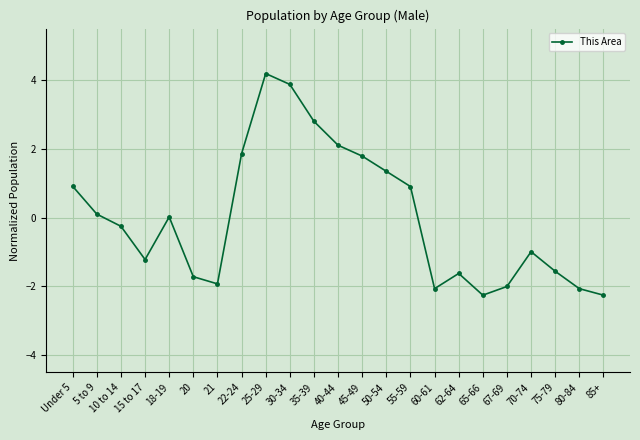

What is the difference between the second highest and second lowest values?

6.1